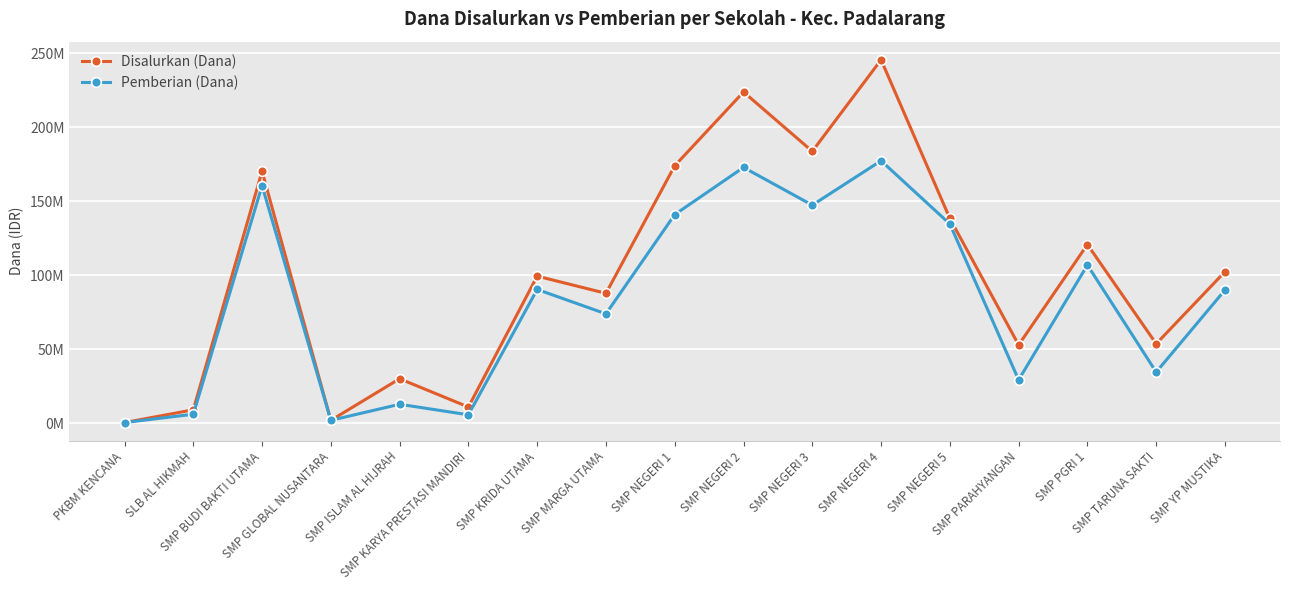

Does the chart have visible grid lines?

Yes